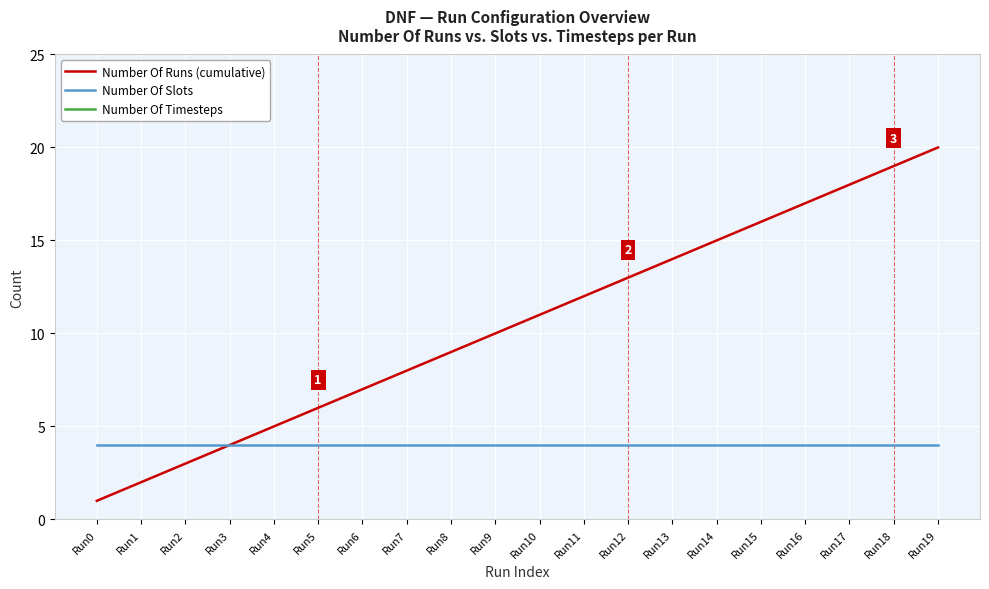

The value of Number Of Timesteps at Run6 is 51. True or false?

False